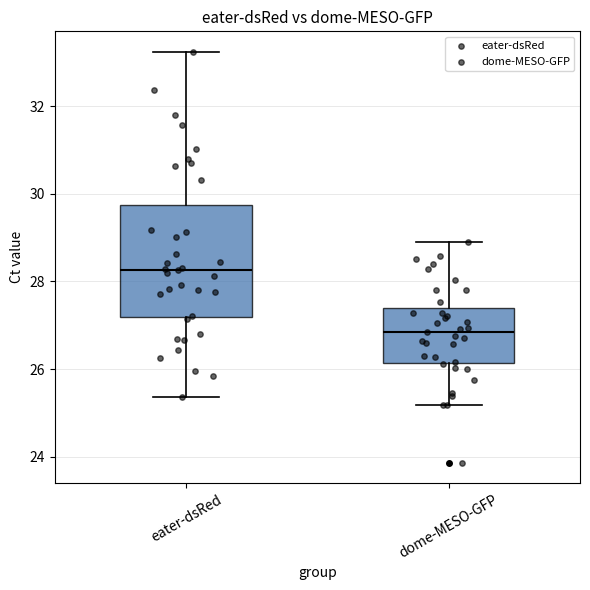

Reading left to right, read every box against the y-axis: the position of its median line, the range the box covers, and the ends of its whiskers. The values are not printed on the chart, so give them approximately, as read against the axis.

eater-dsRed: median 28.2, box 27.2 to 29.8, whiskers 25.4 to 33.2
dome-MESO-GFP: median 26.8, box 26.2 to 27.4, whiskers 25.2 to 28.8